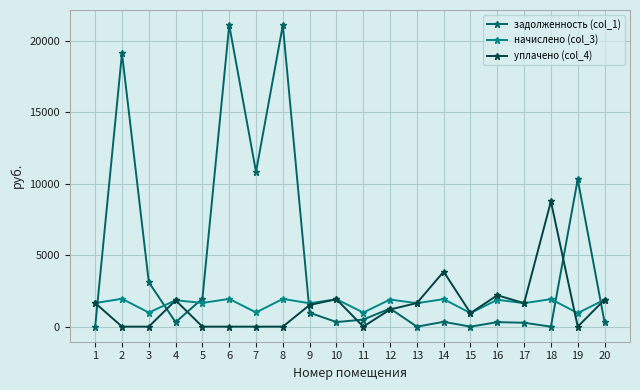

The value of уплачено (col_4) at 2 is -3330.5. True or false?

False